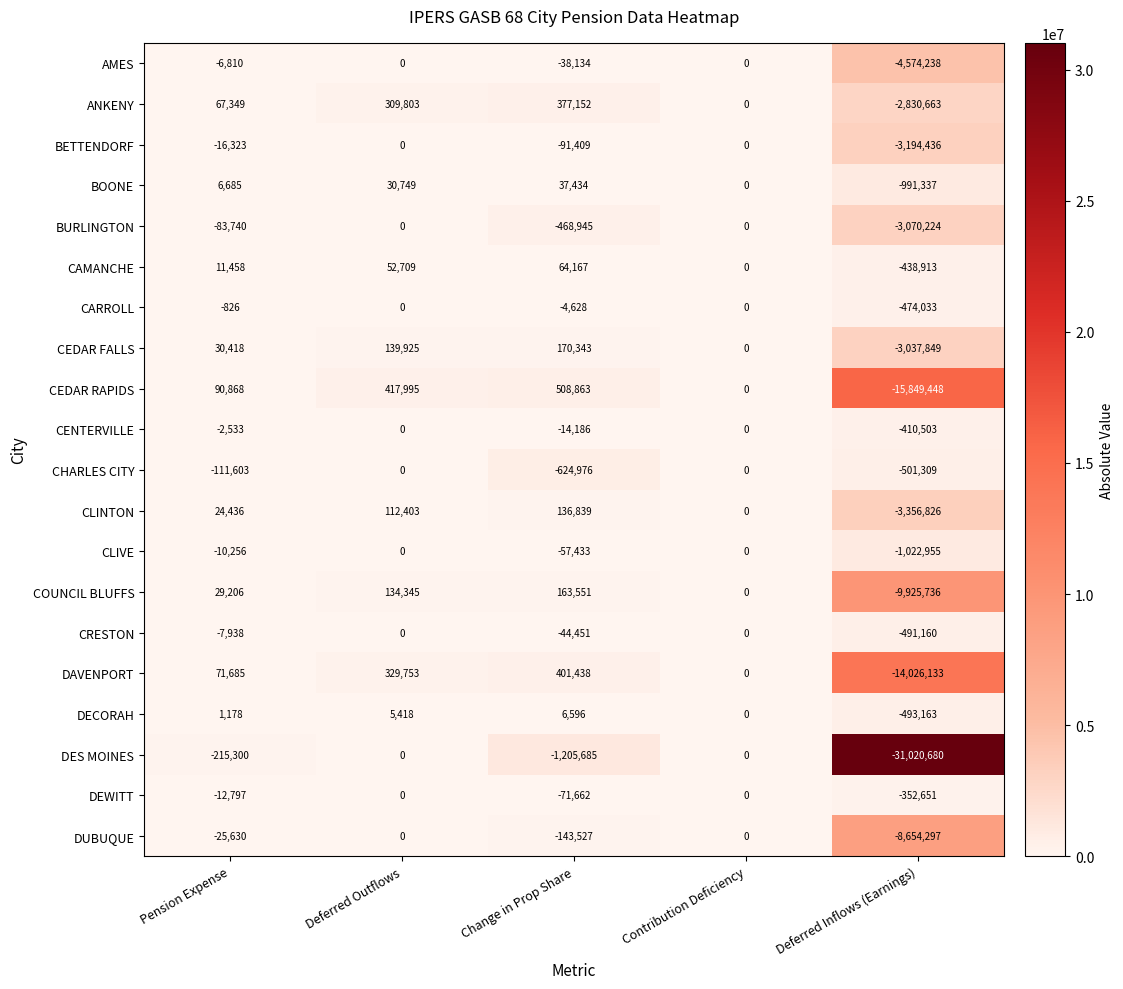

Is it true that CRESTON equals -44451 at Change in Prop Share?

True